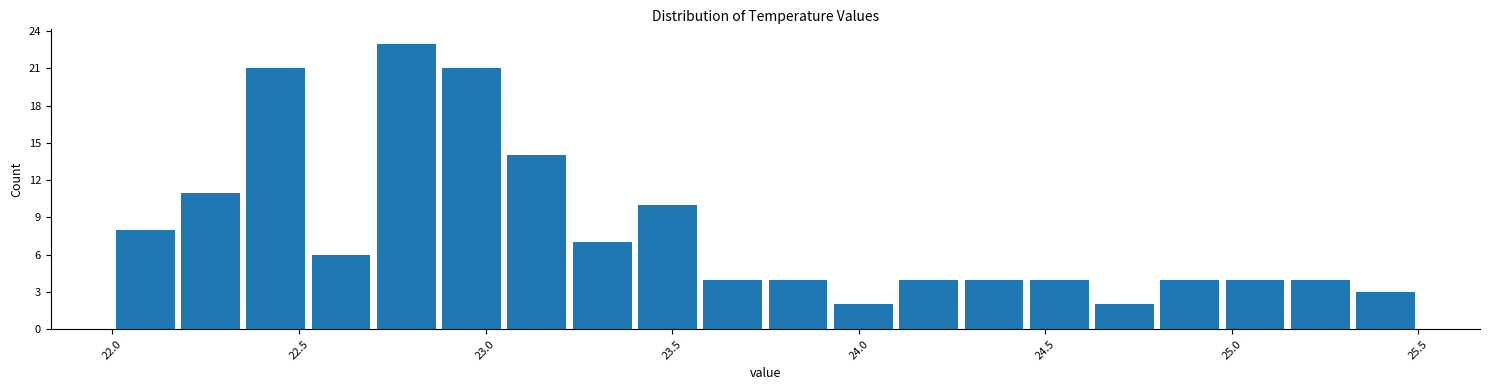

Read against the x-axis, roughly where is the centre of the tallest bar?

22.80